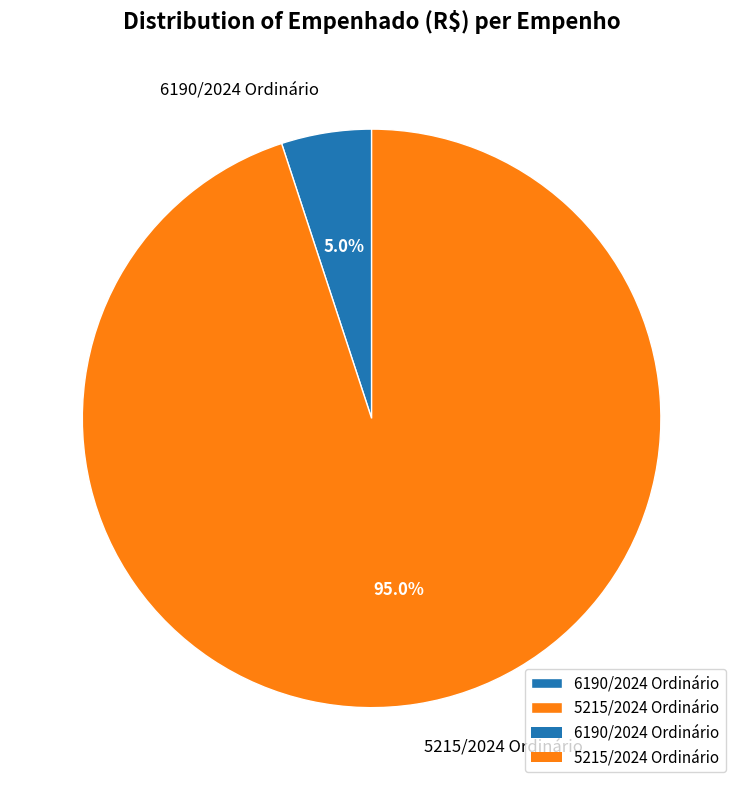

What is the total percentage of 5215/2024 Ordinário and 6190/2024 Ordinário?

100.0%